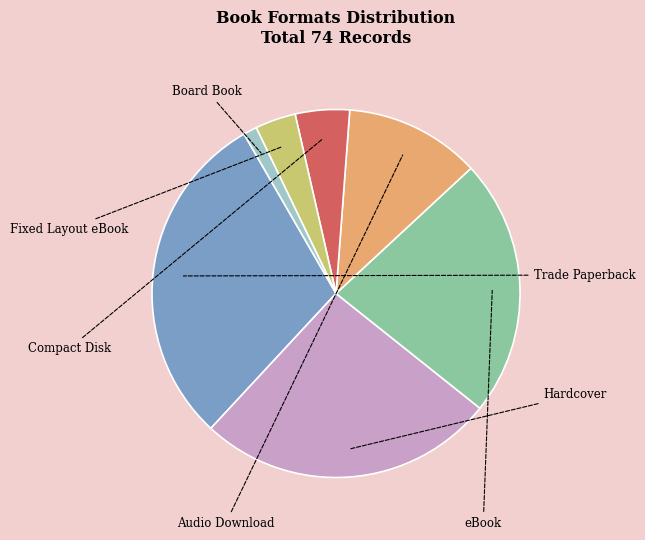

Is there a majority slice in this chart?

No